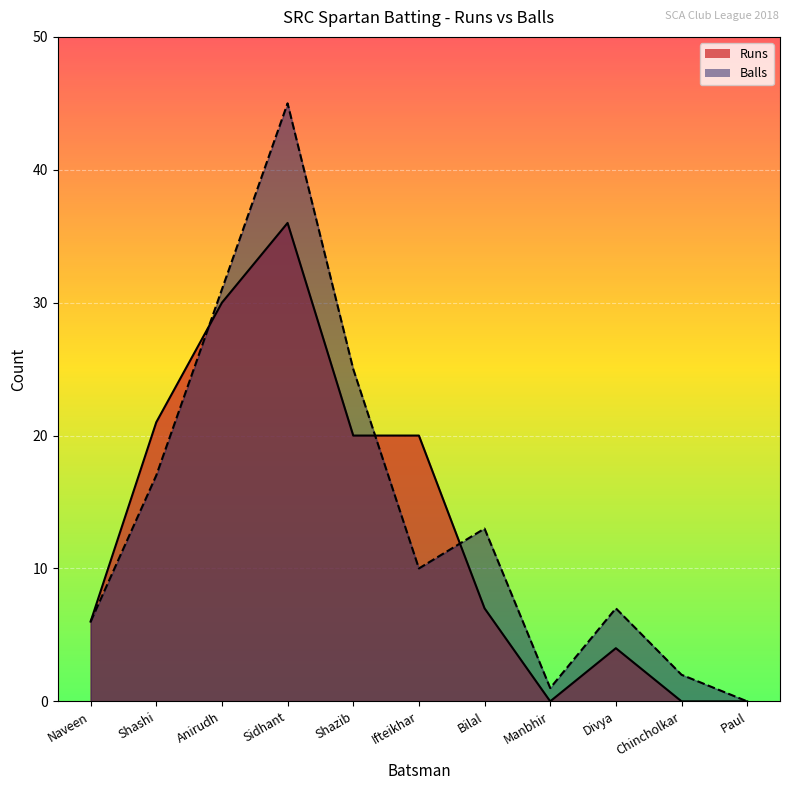

The value of Balls at Ifteikhar is 15. True or false?

False